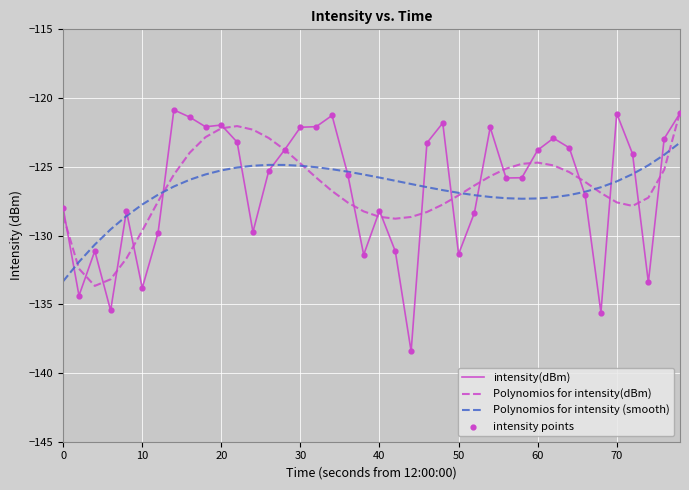

What is the highest value of the Polynomios for intensity (smooth) series?

-123.2